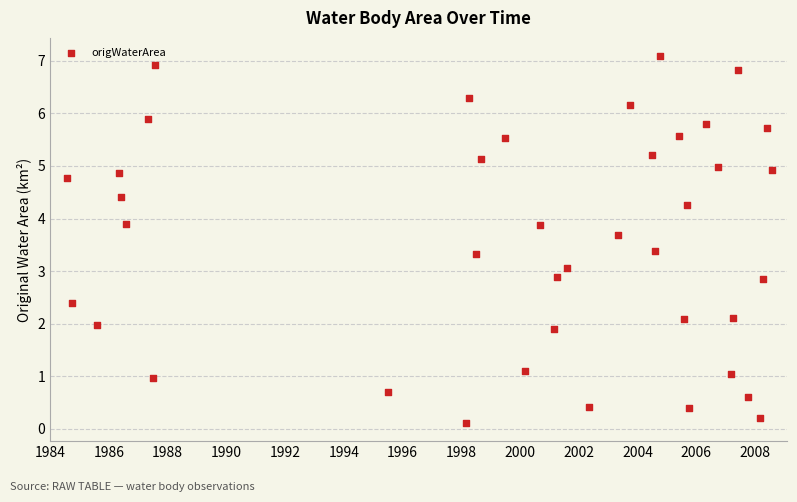

What is the range of X values (max minus min)?

24.0